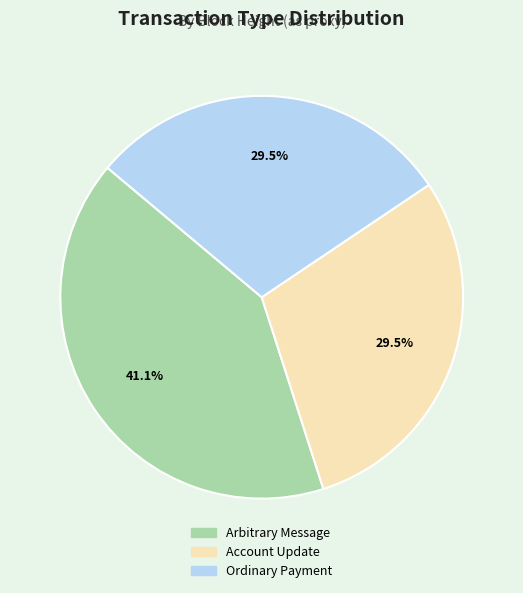

Is Arbitrary Message the majority of the pie?

No